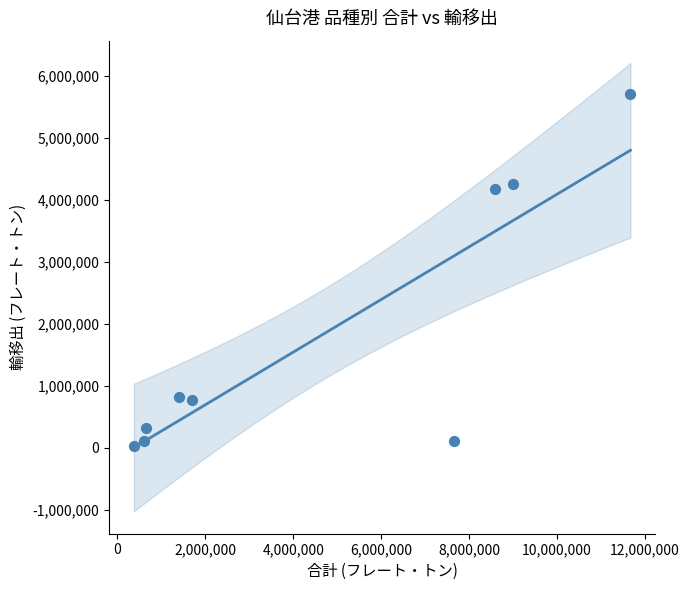

What is the range of X values (max minus min)?

11290095